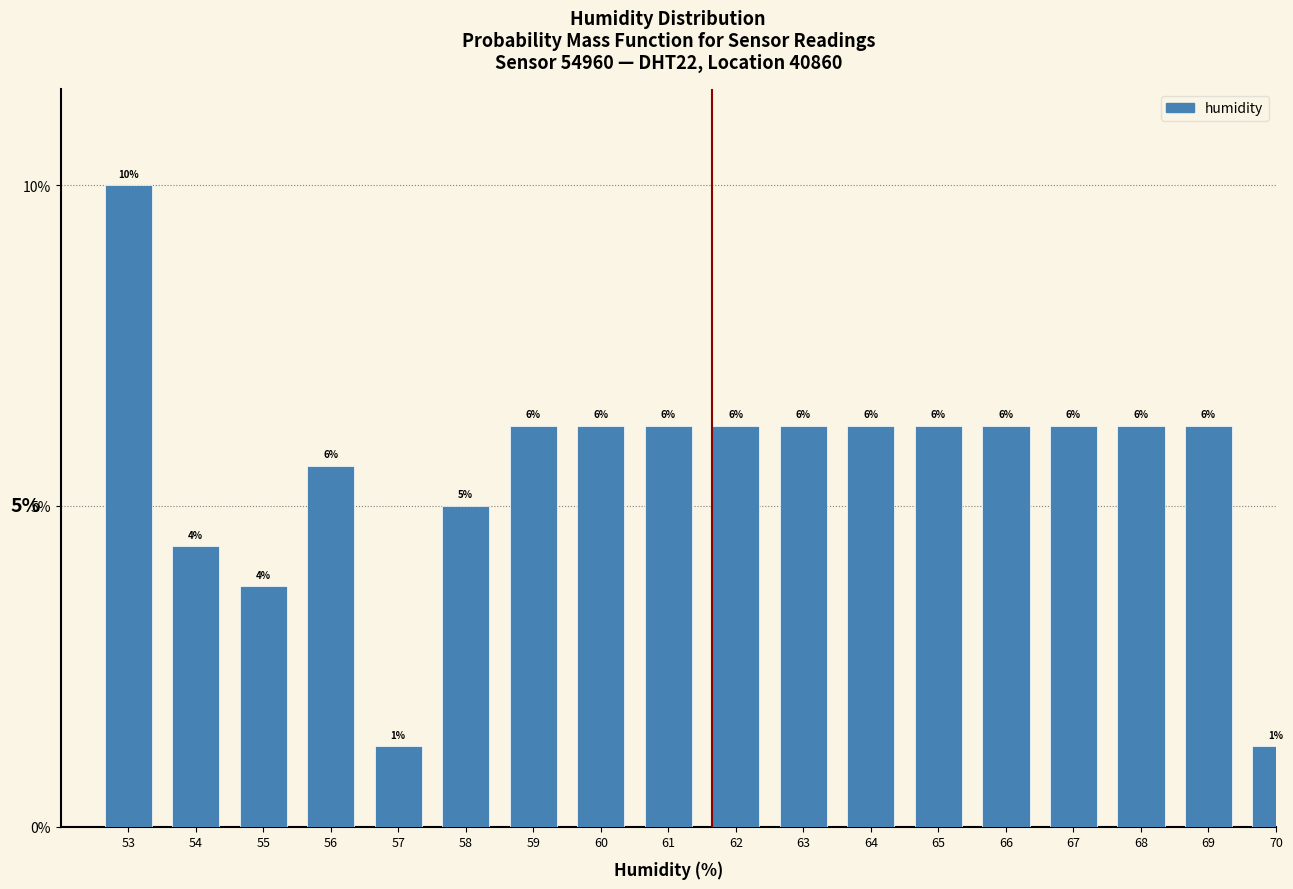

How many bars are there in total?

18